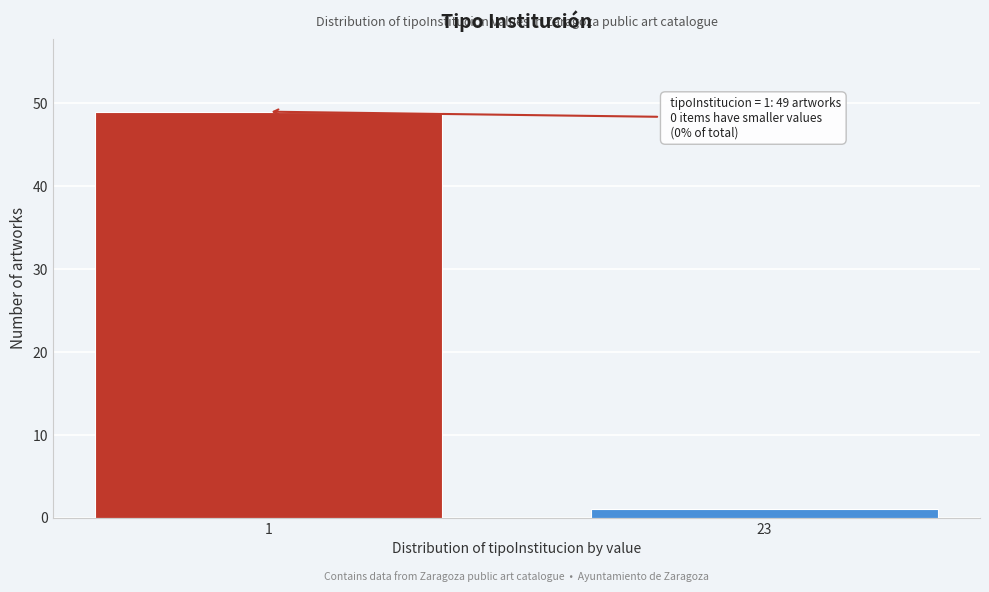

Reading left to right, transcribe all the data shown in this chart.

49	1